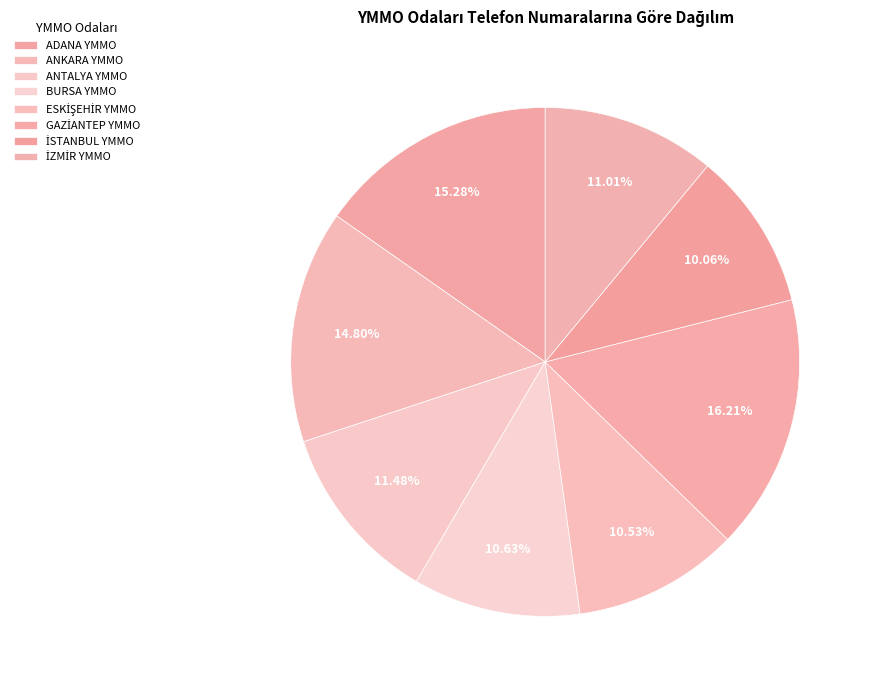

How many segments does this pie chart have?

8